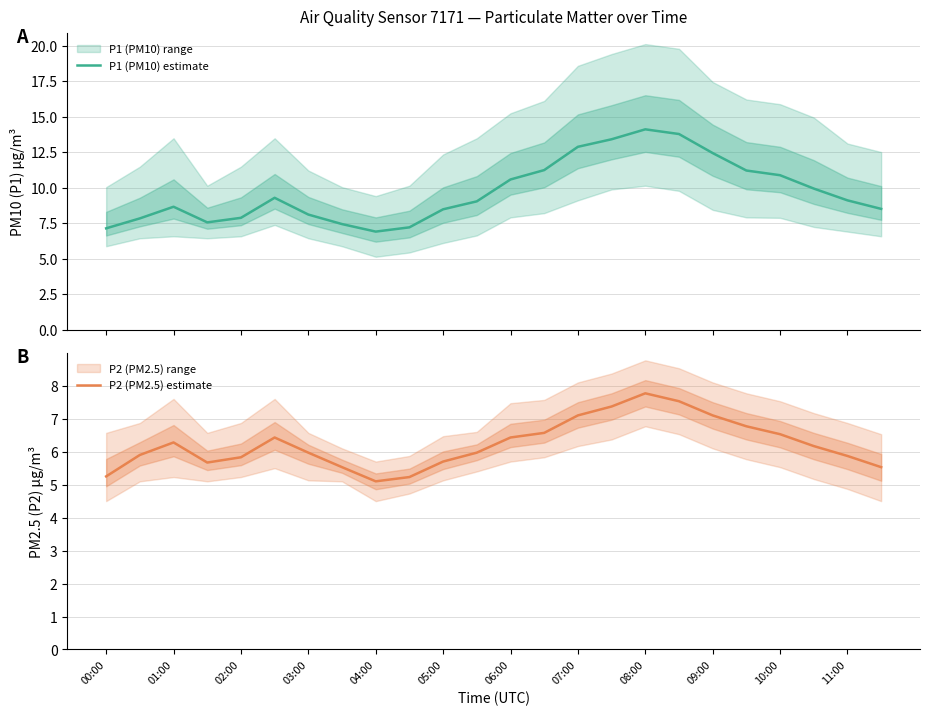

How many data points in P1 (PM10) estimate are less than 9?

11